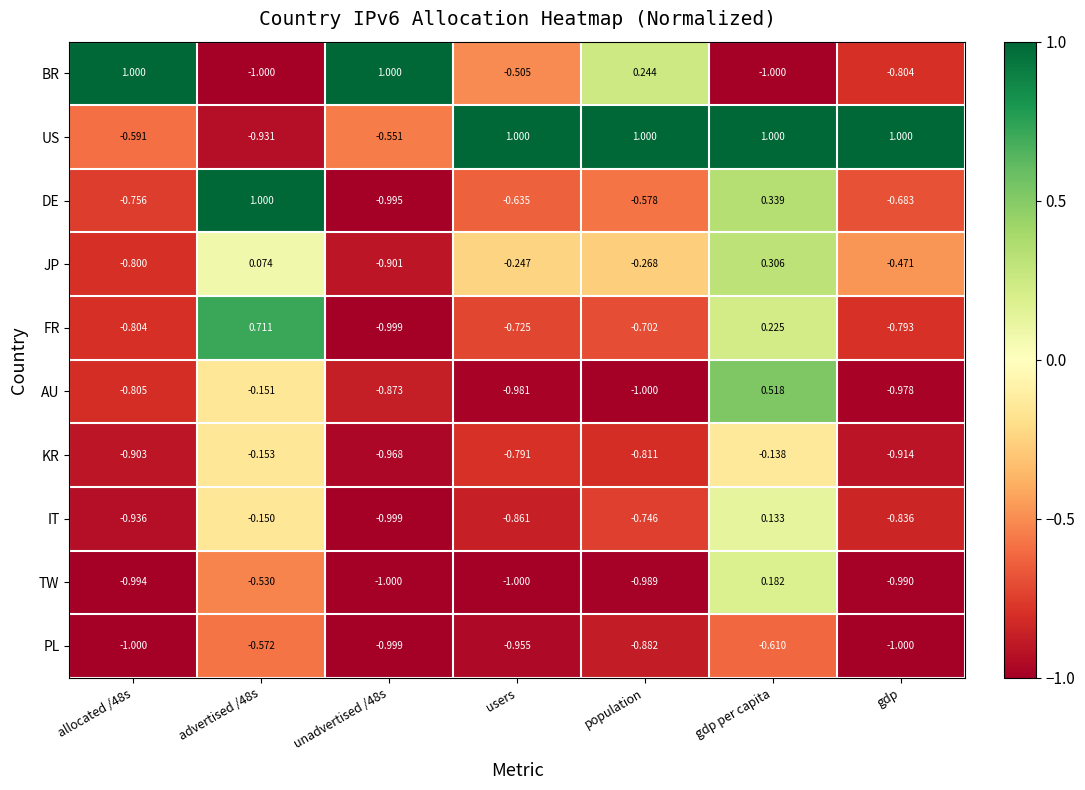

At which category is the sum across all series the highest?

gdp per capita